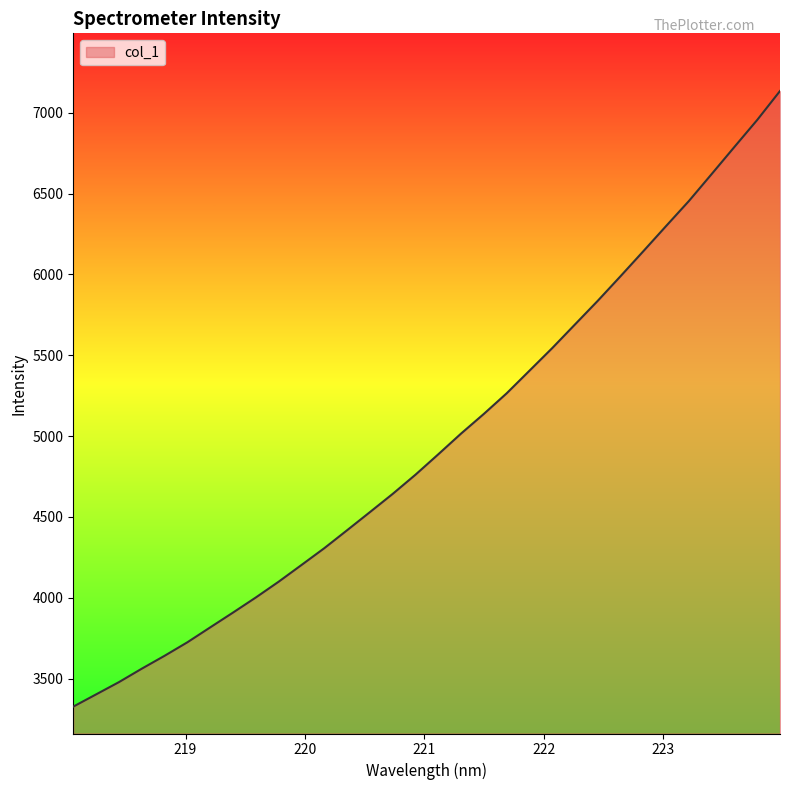

What is the difference between the second highest and second lowest values?

3553.6